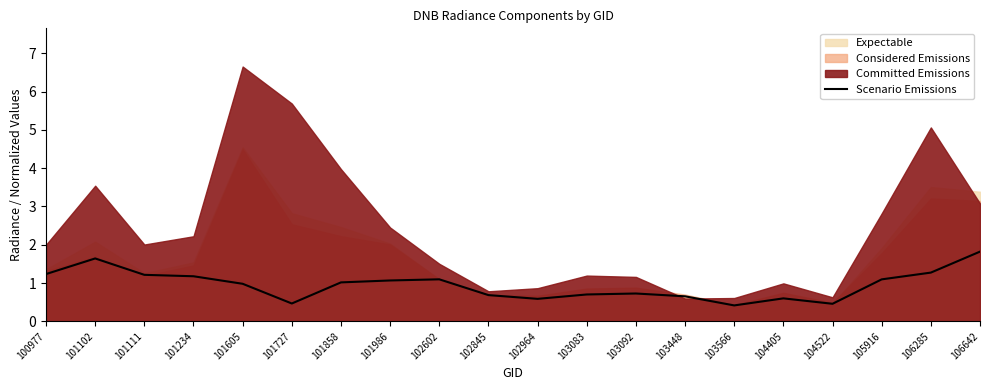

How many data points are above 1?

10